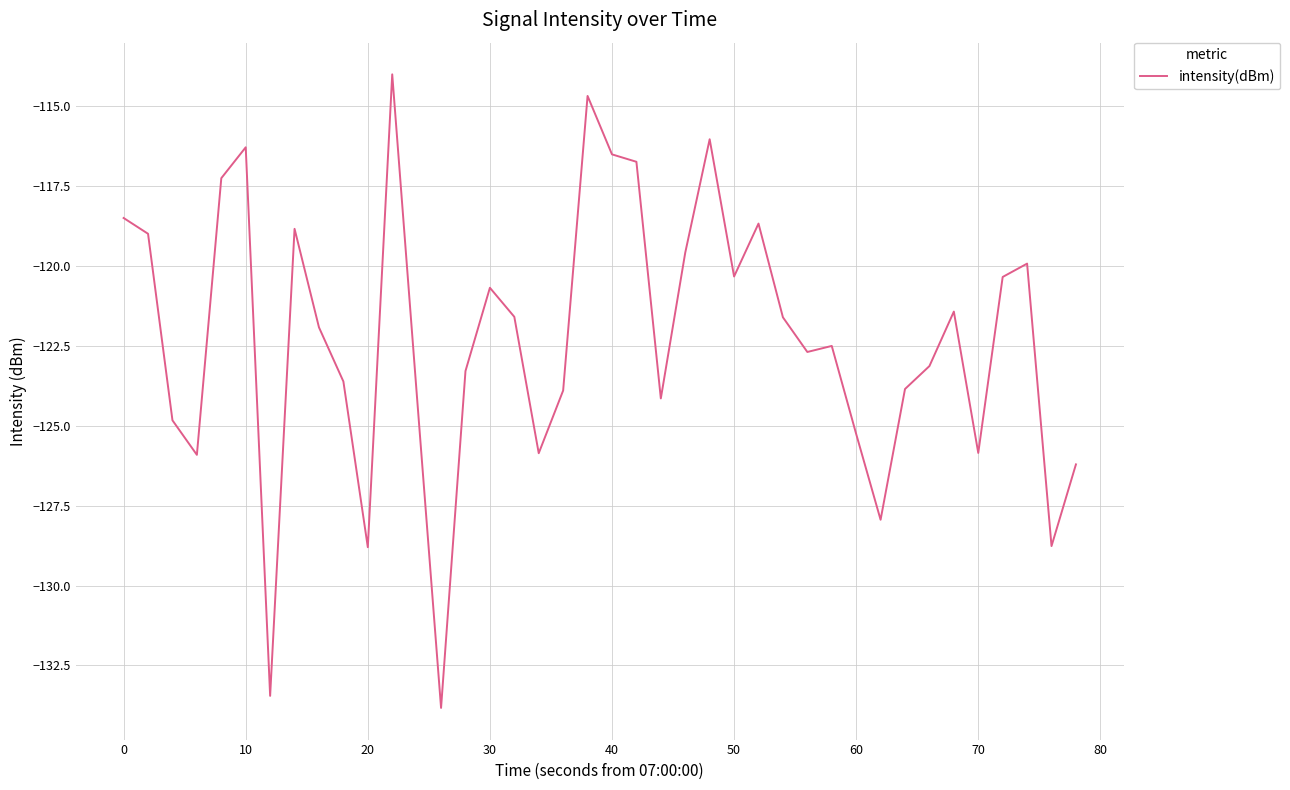

What is the difference between the maximum and minimum values?

19.8